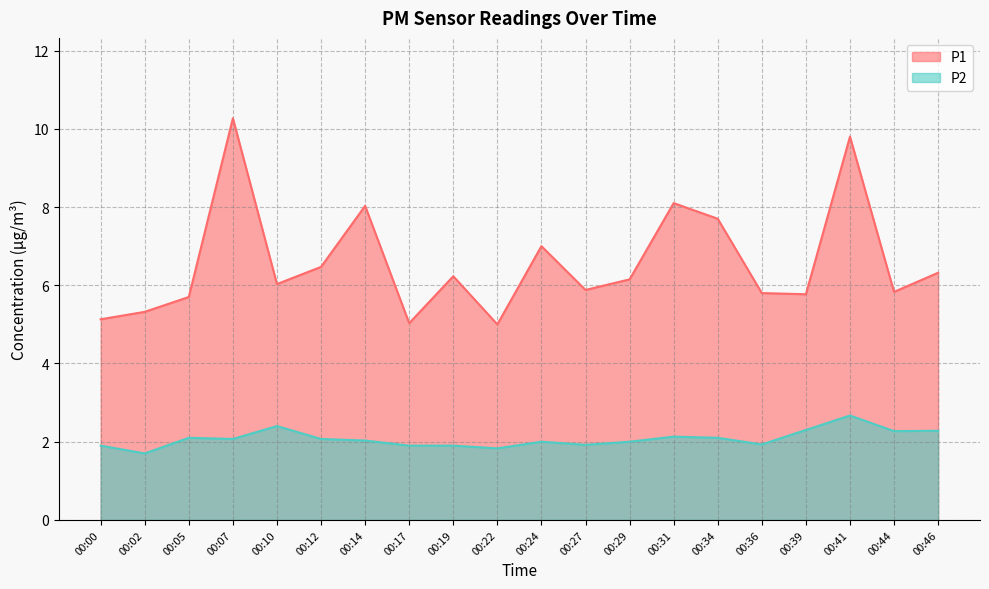

What is the sum of the P2 values at 00:36 and 00:39?

4.2